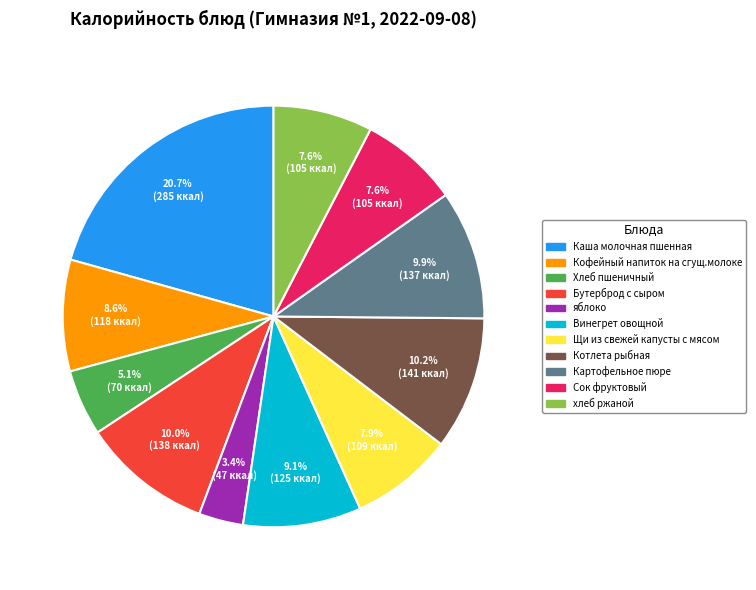

To the nearest percent, what is the difference between the Щи из свежей капусты с мясом and Каша молочная пшенная slice percentages?

13%